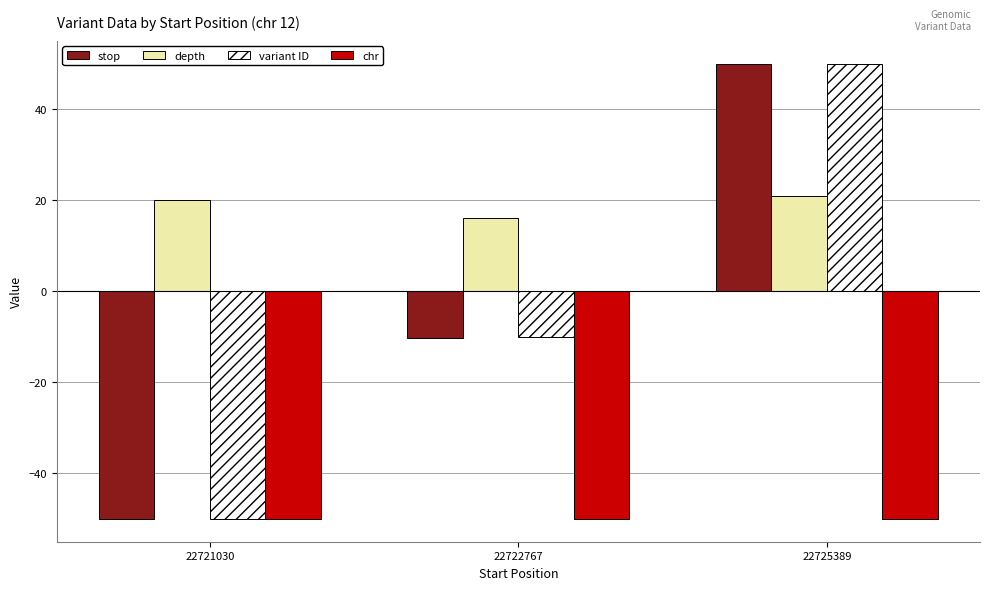

Does the chart contain stacked bars?

No